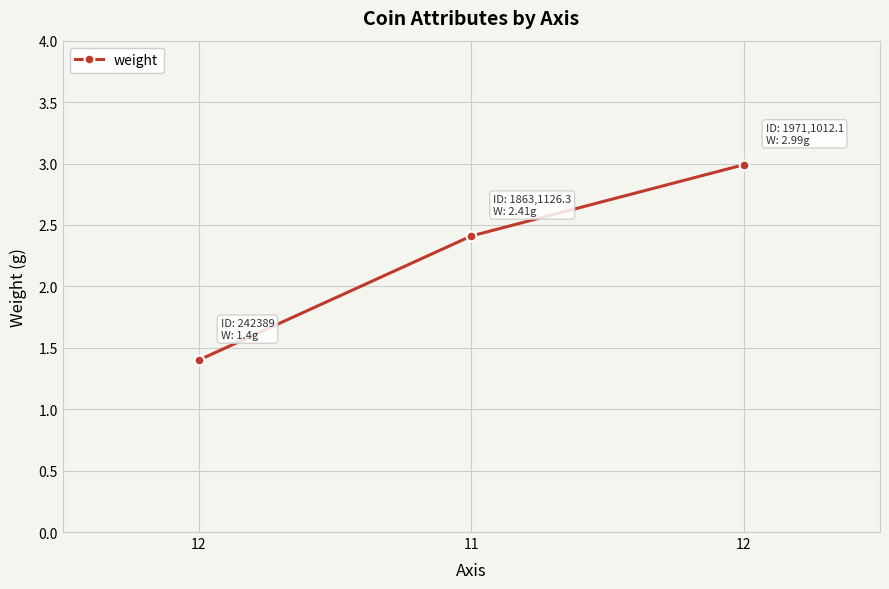

At which label is the value closest to 2?

11